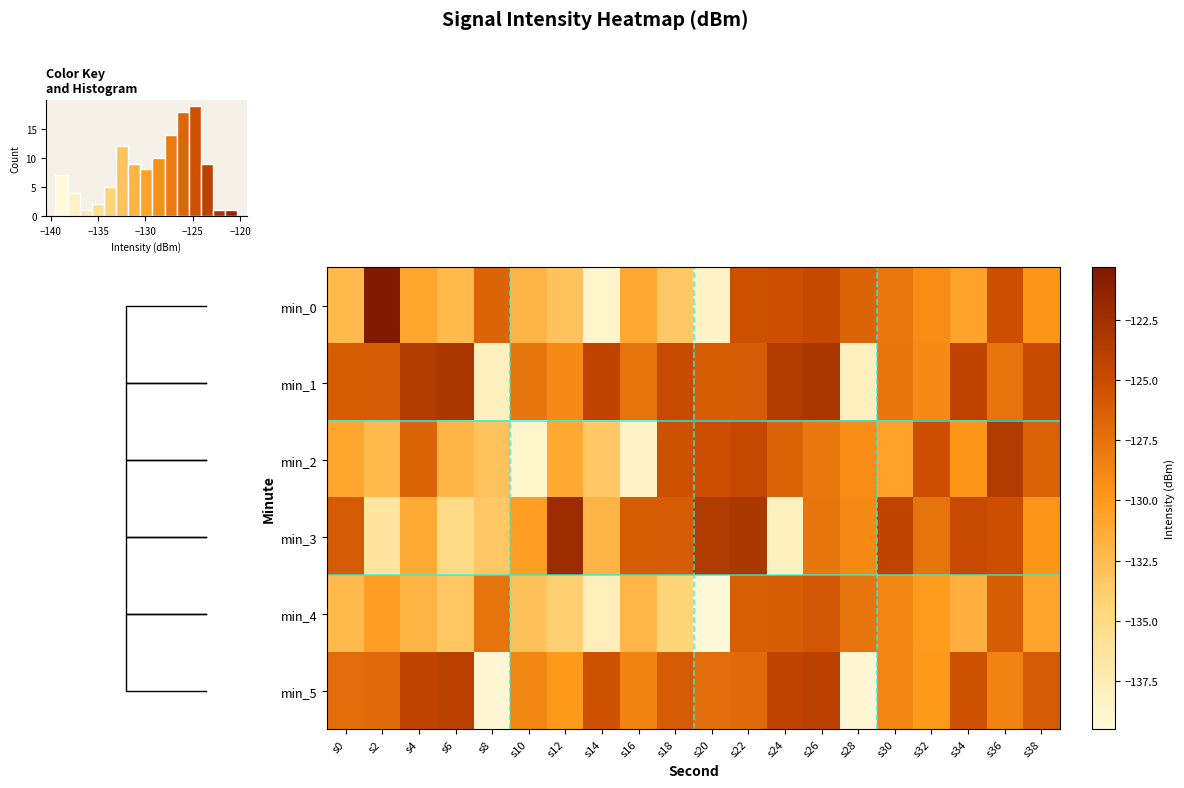

How many data points in min_2 are above -129?

9